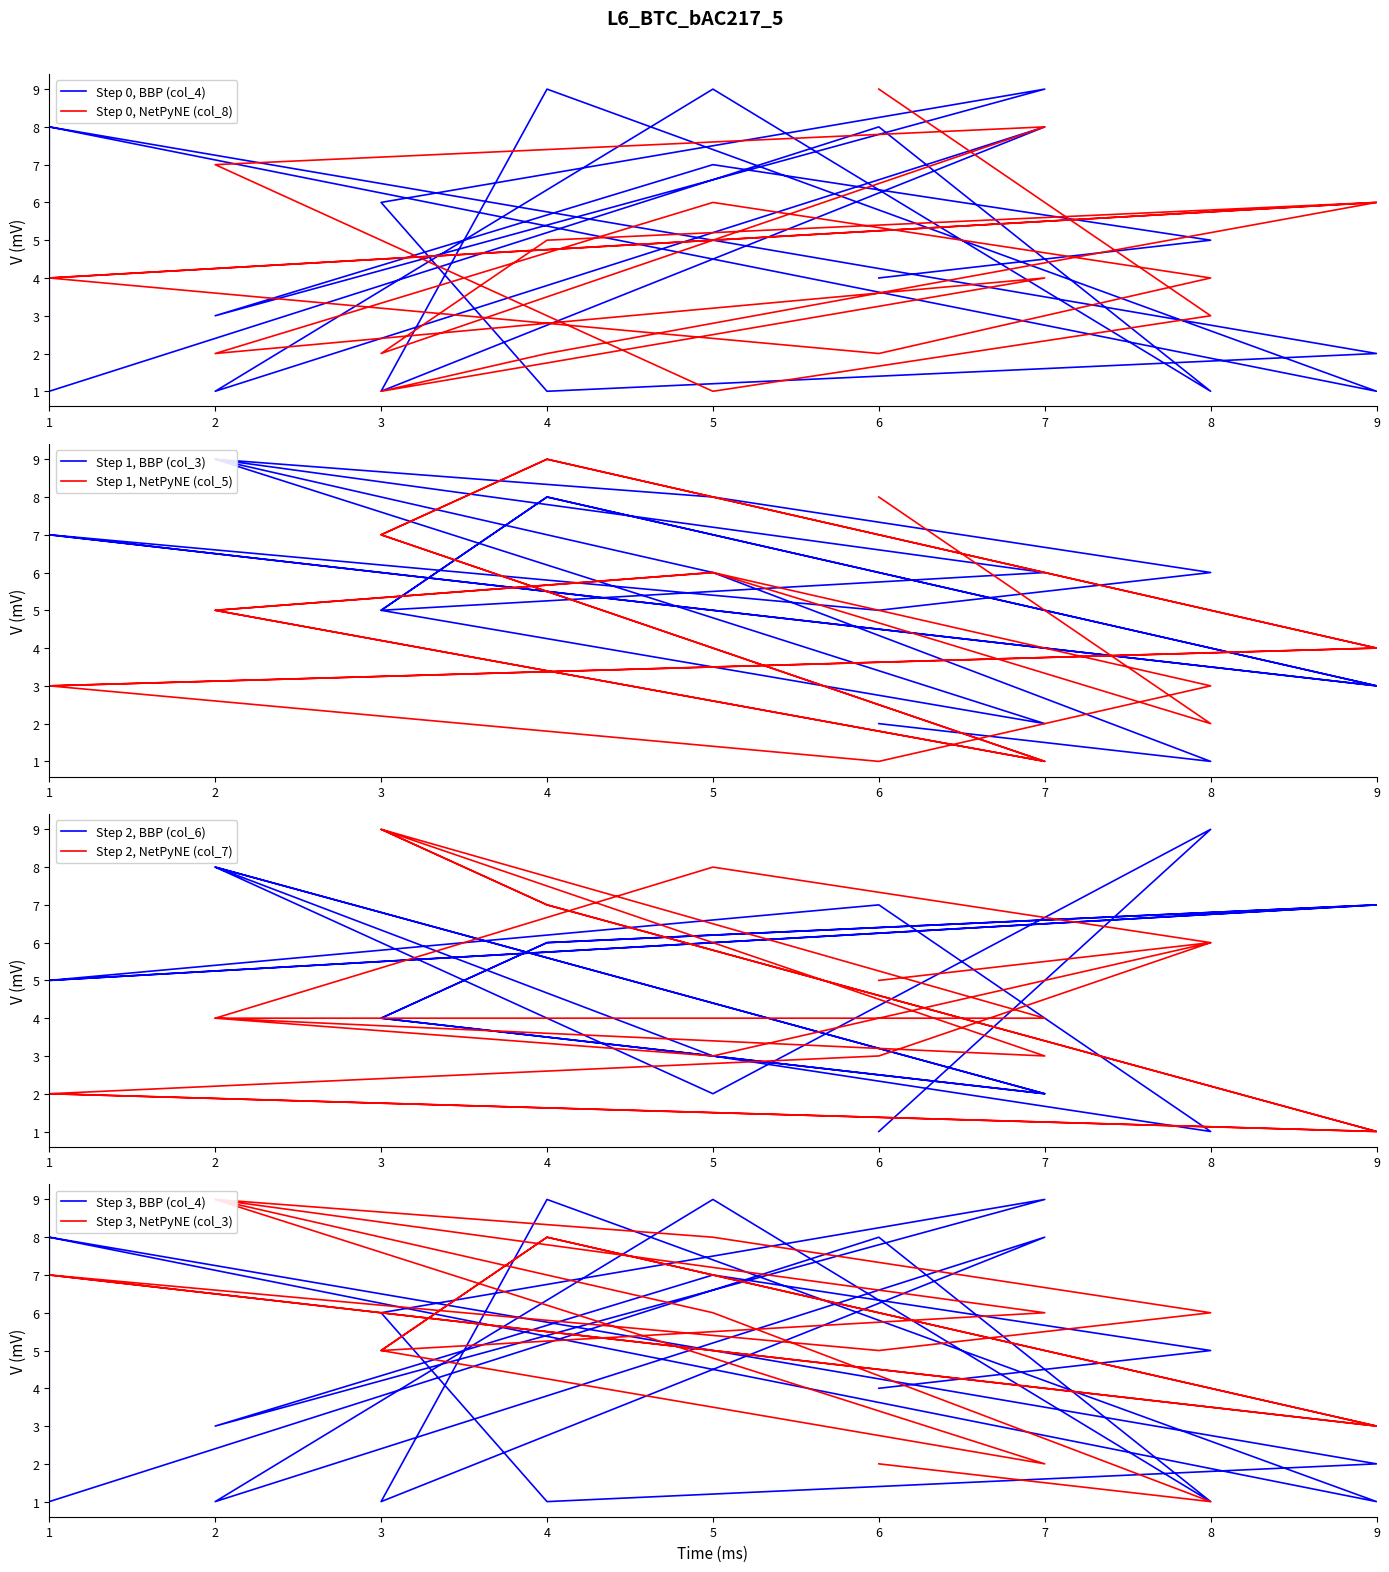

What is the value of the col_5 point at the 10th from the left?

1